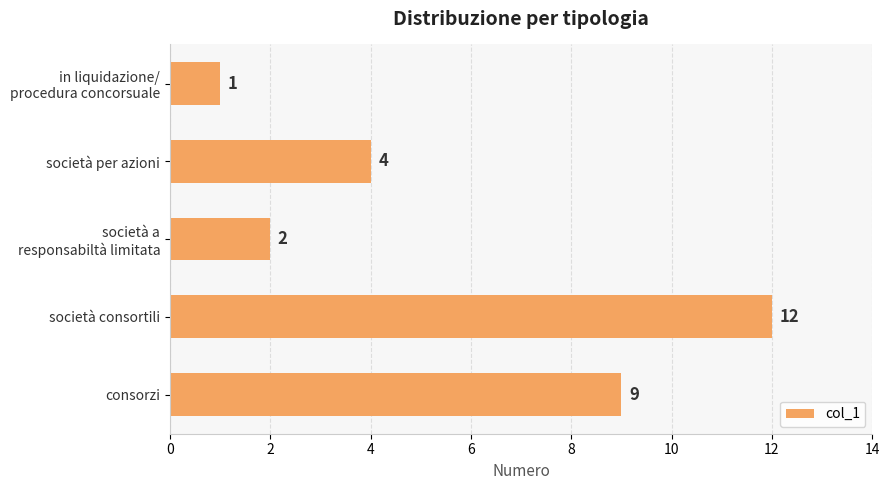

Rank the categories by value from highest to lowest.

società consortili, consorzi, società per azioni, società a
responsabiltà limitata, in liquidazione/
procedura concorsuale